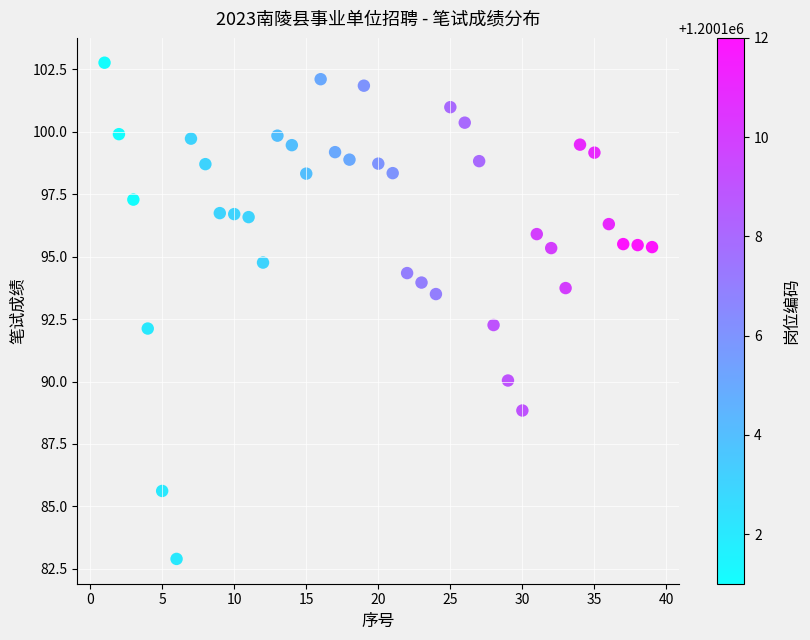

What is the range of X values (max minus min)?

38.0